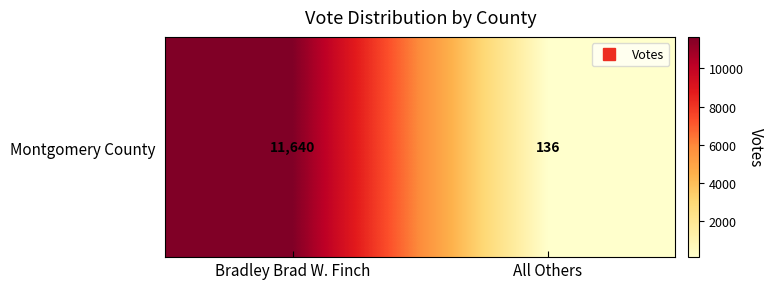

How many categories are shown in the chart?

2